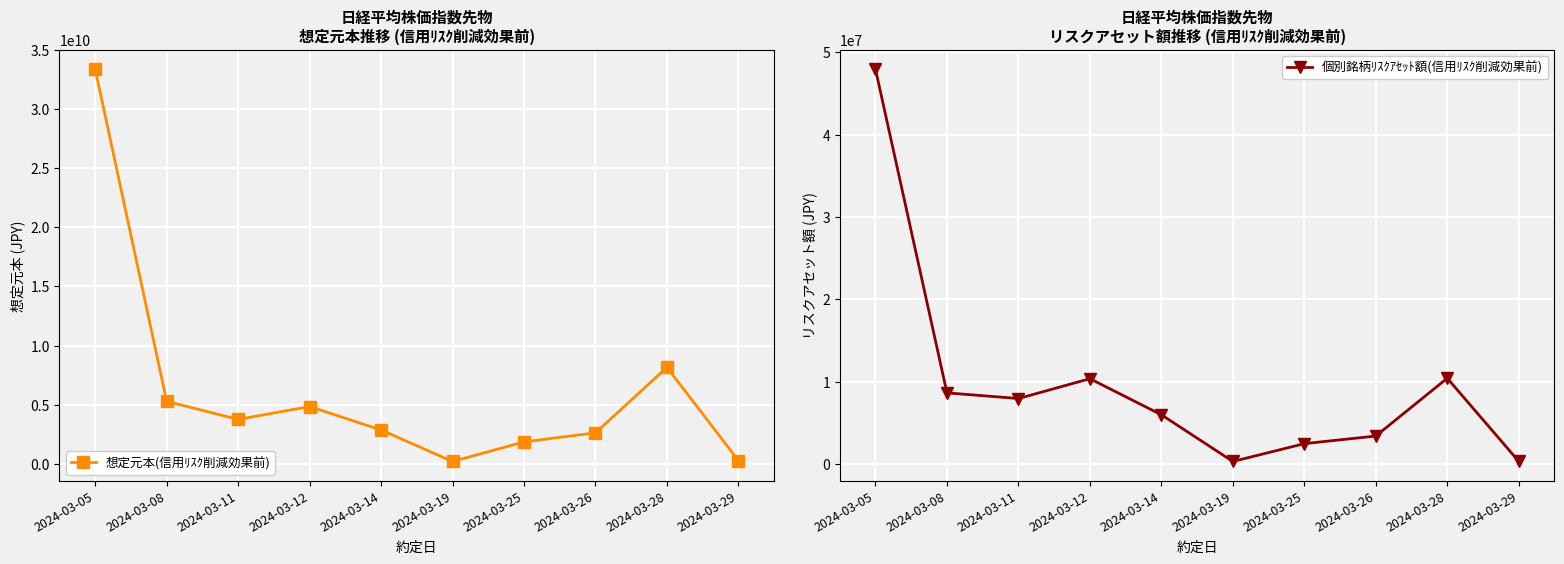

How many values in the 想定元本(信用ﾘｽｸ削減効果前) series exceed 3756270000?

4